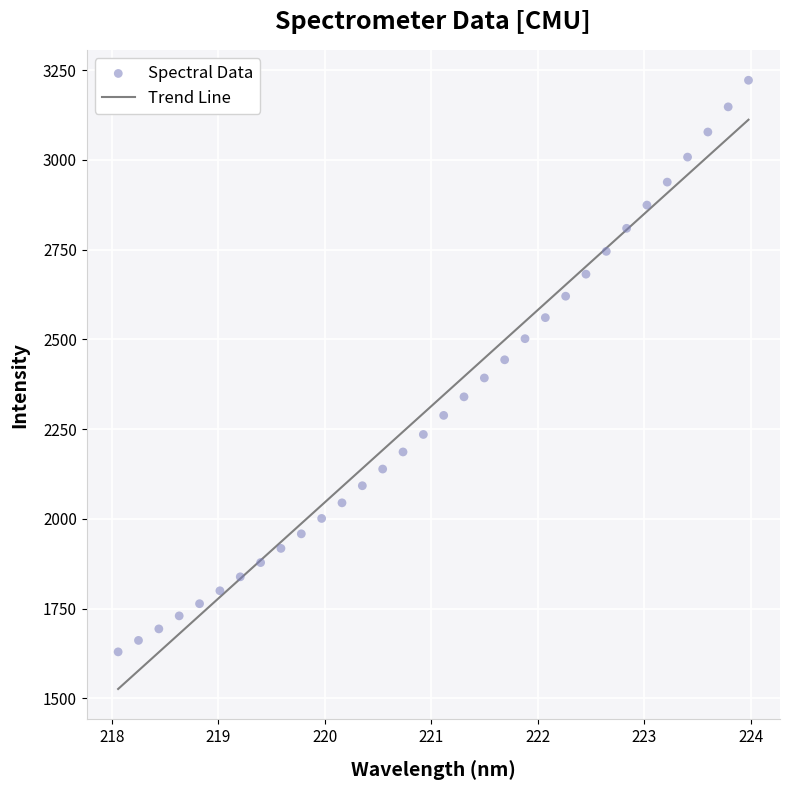

What is the range of Y values (max minus min)?

1592.5